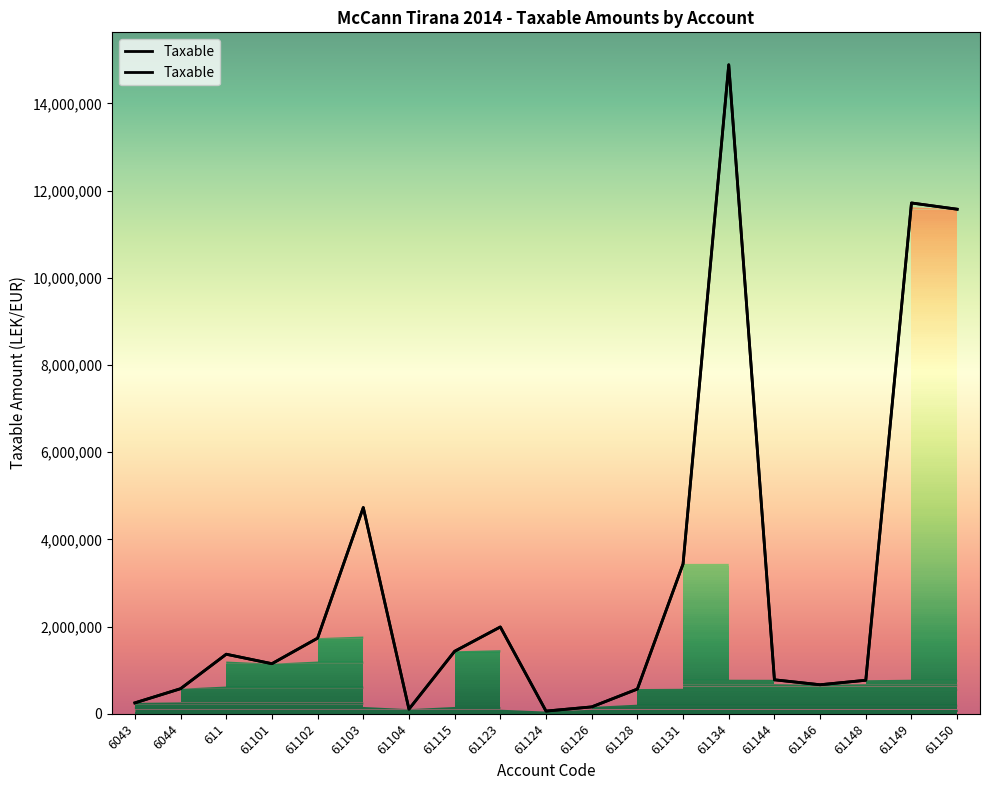

What position from the right is 61148?

3